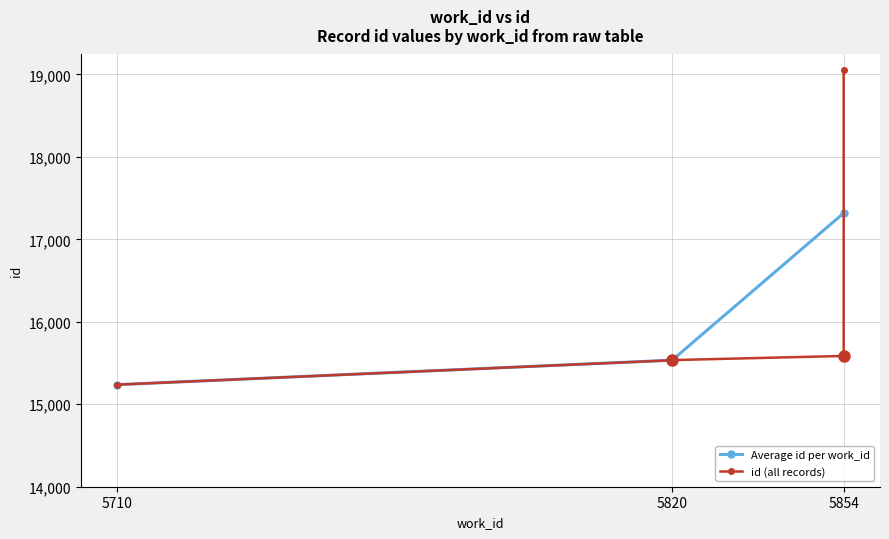

Rank the categories by value from lowest to highest.

5710, 5820, 5820, 5820, 5854, 5854